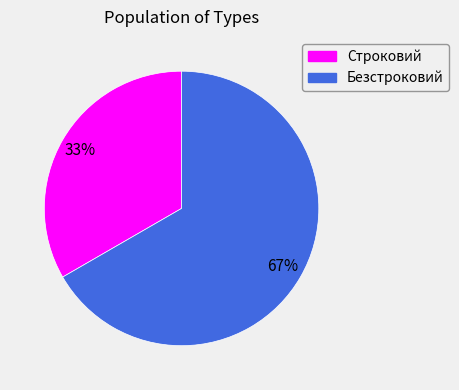

Count the number of slices in the pie.

2